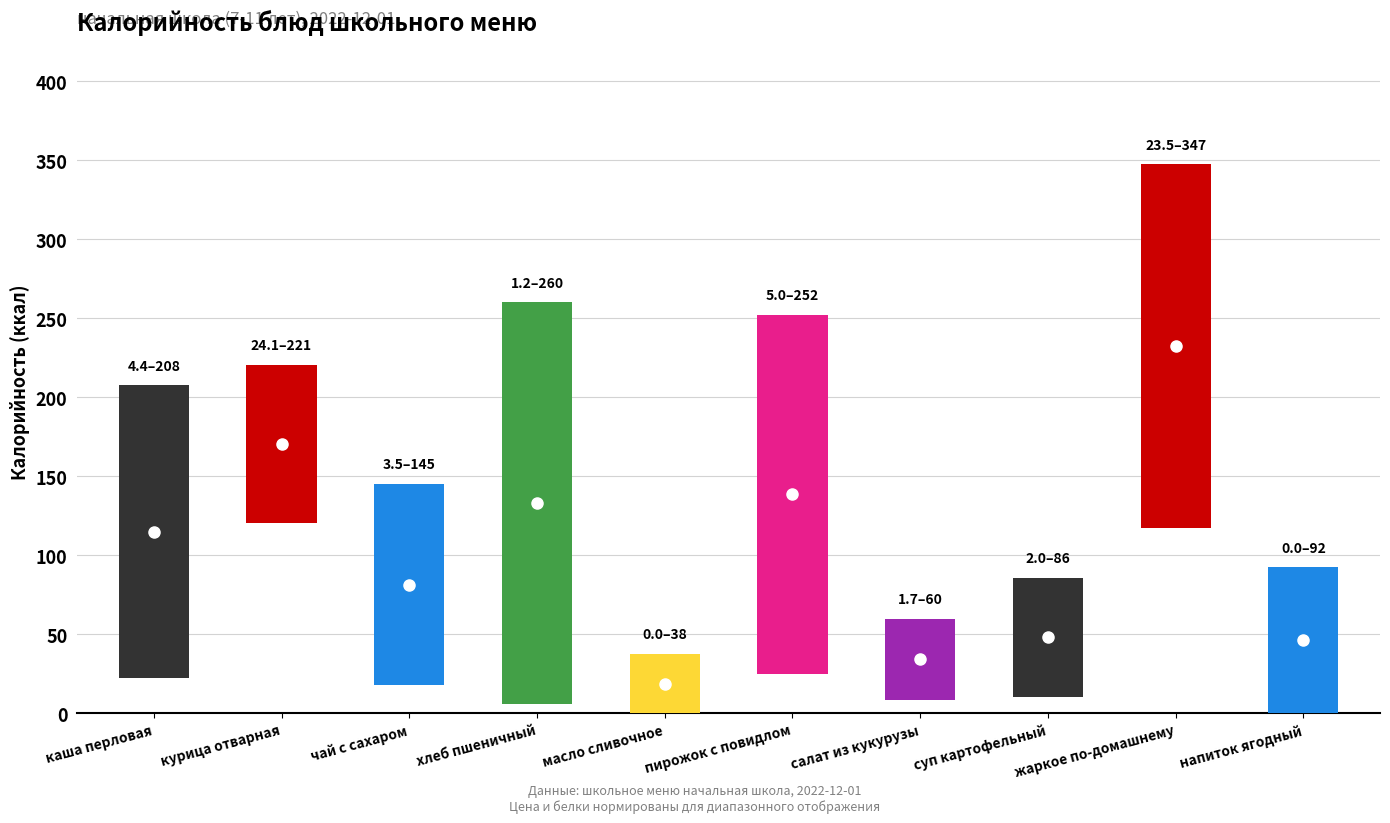

At which category is the sum across all series the highest?

8